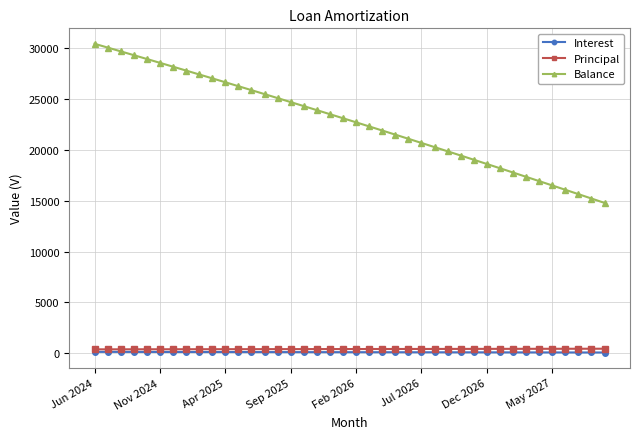

What is the value of the Balance point at the 14th from the left?

25506.0